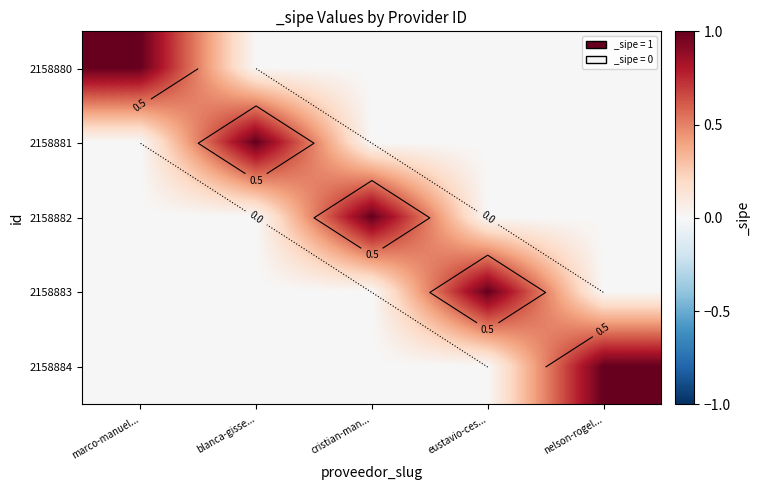

List the labels in order of 2158880 value, largest first.

marco-manuel..., blanca-gisse..., cristian-man..., eustavio-ces..., nelson-rogel...